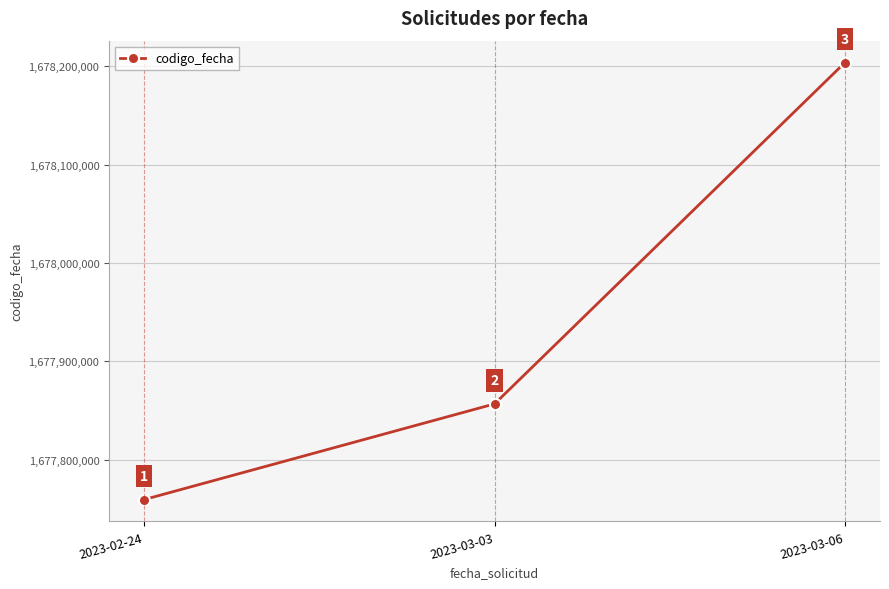

Between 2023-03-06 and 2023-03-03, which is larger?

2023-03-06